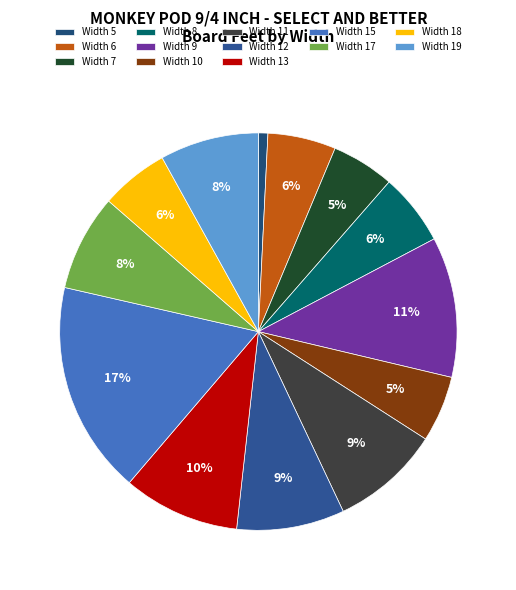

To the nearest percent, what portion does Width 17 represent?

8%